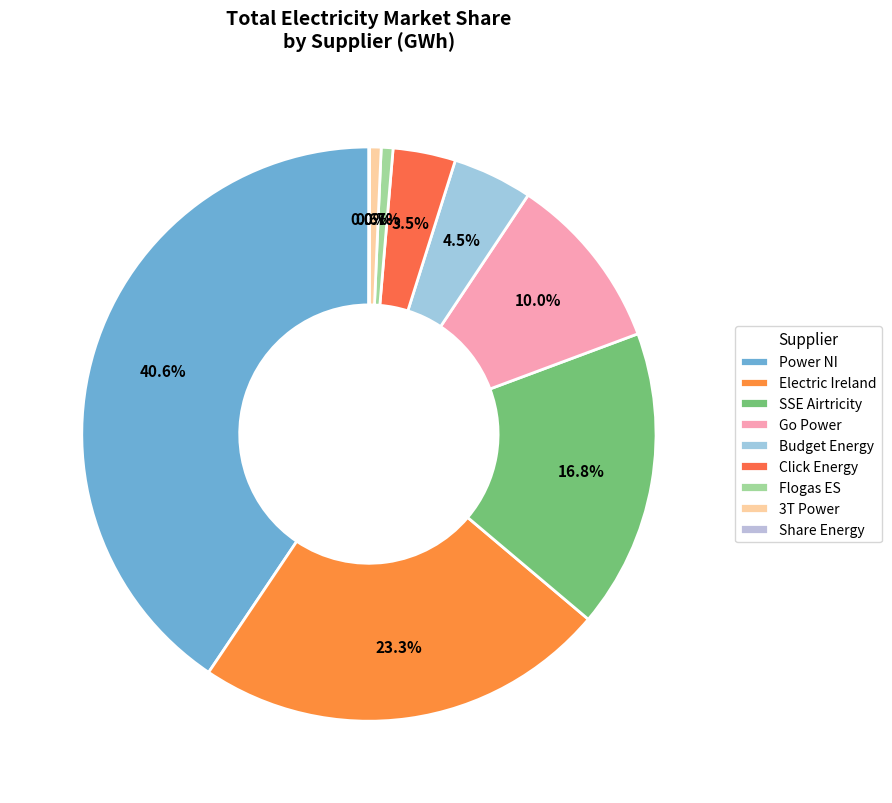

Between 3T Power and Go Power, which is larger?

Go Power